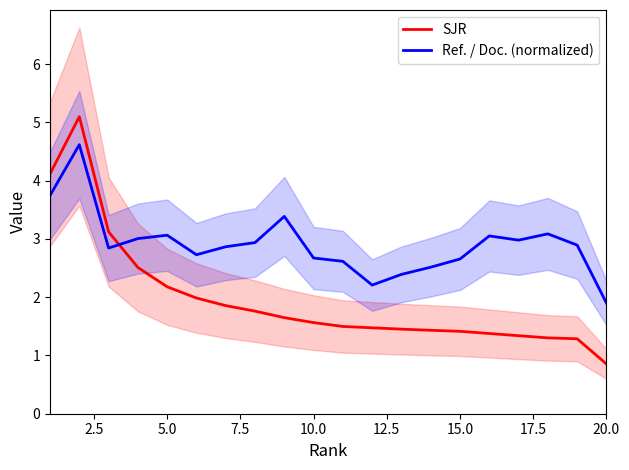

The value of Ref. / Doc. (normalized) at 5.0 is 3.1. True or false?

True